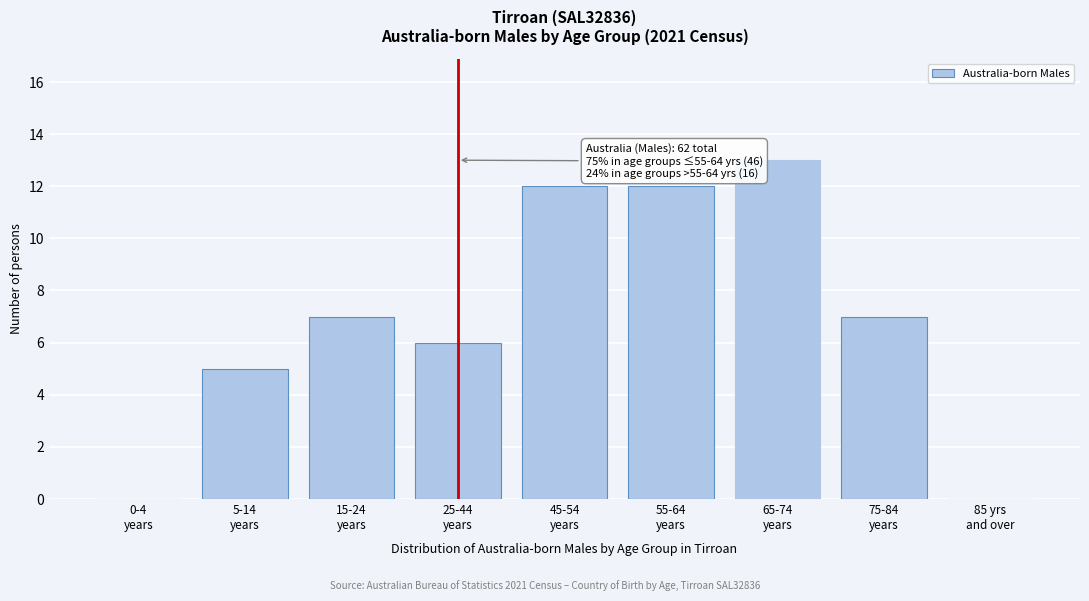

What is the sum of all values?

62